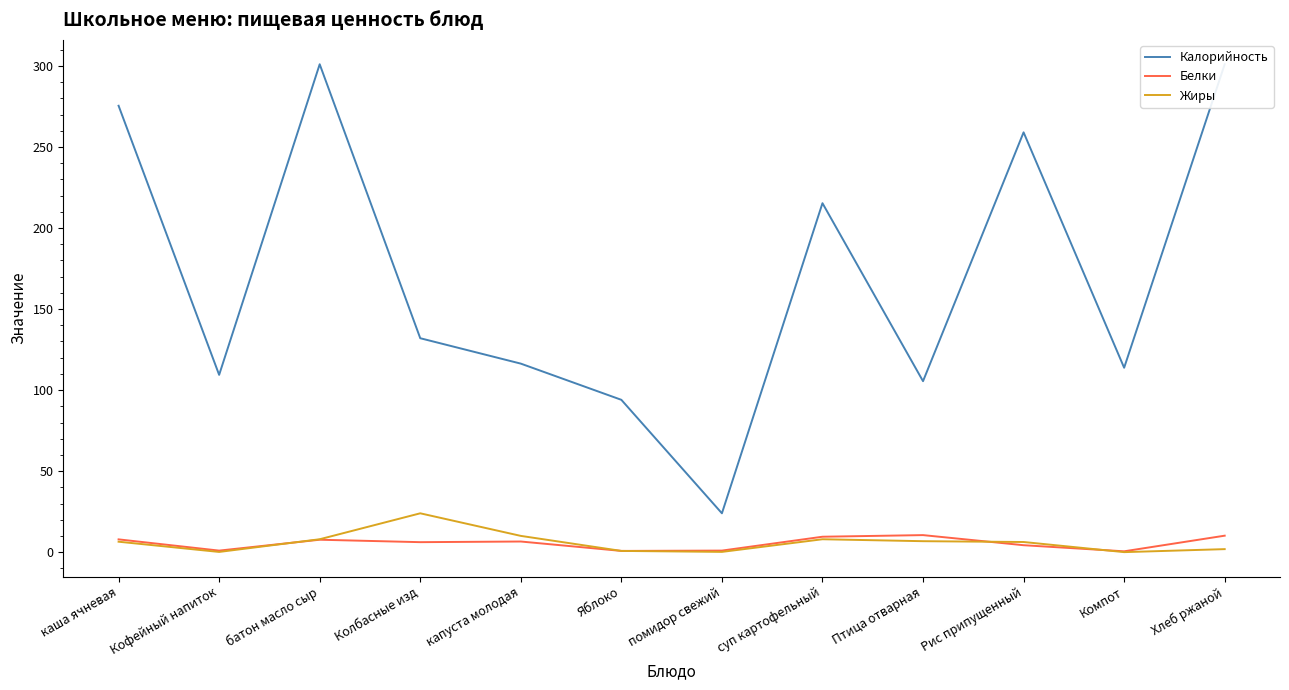

What is the sum of all Жиры values?

72.8